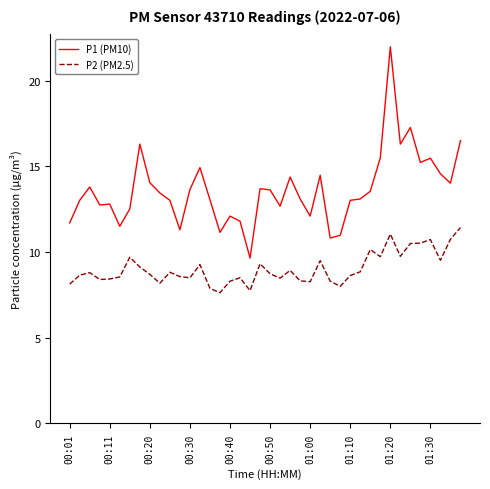

What is the difference between the maximum and minimum values in the P2 (PM2.5) series?

3.8